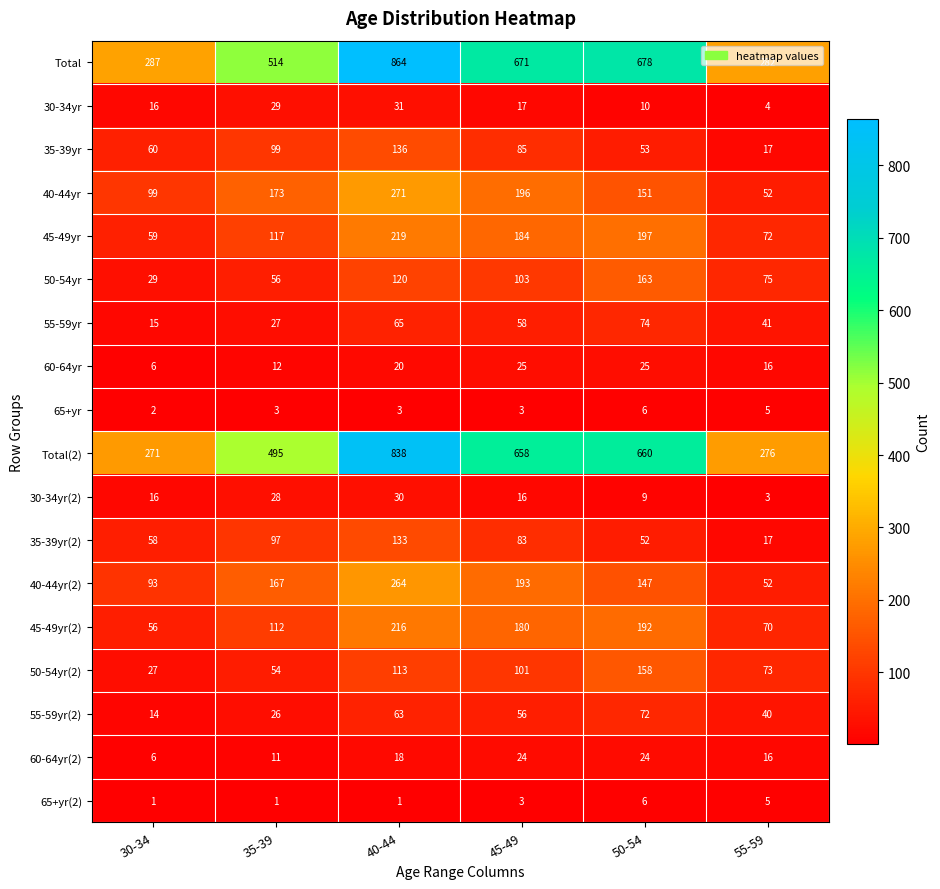

Which series has the largest range (max minus min)?

Total